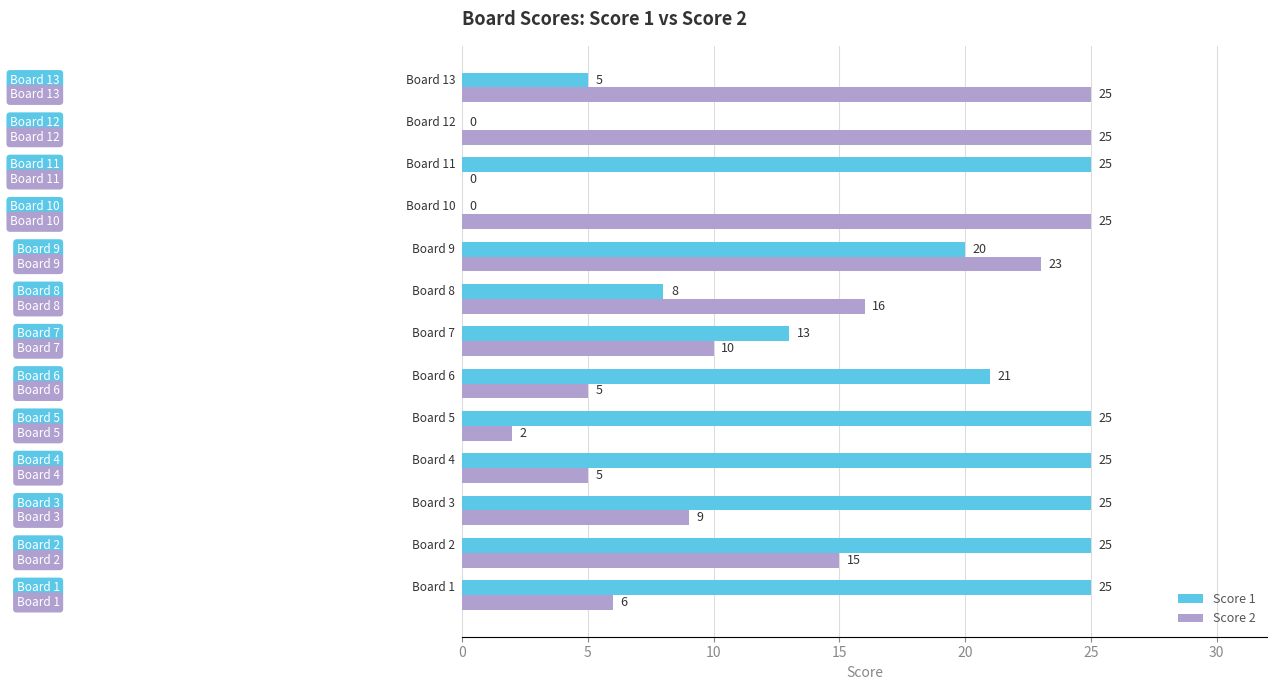

How many Score 1 values are between 8 and 25?

10